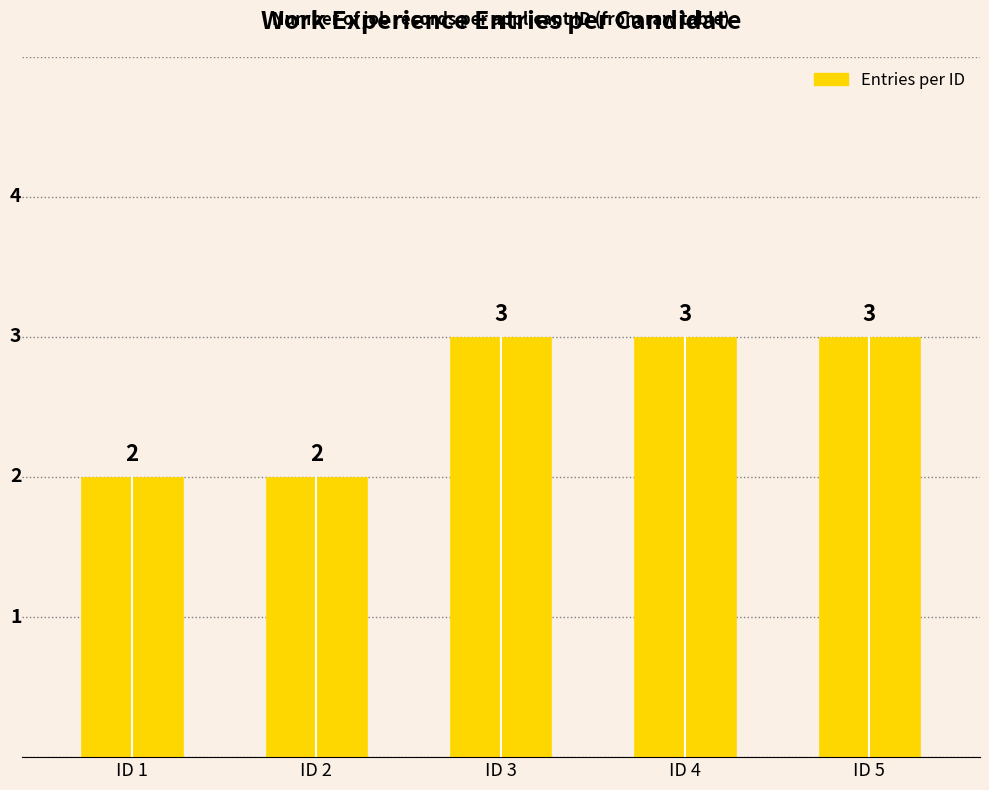

How many values are below 3?

2